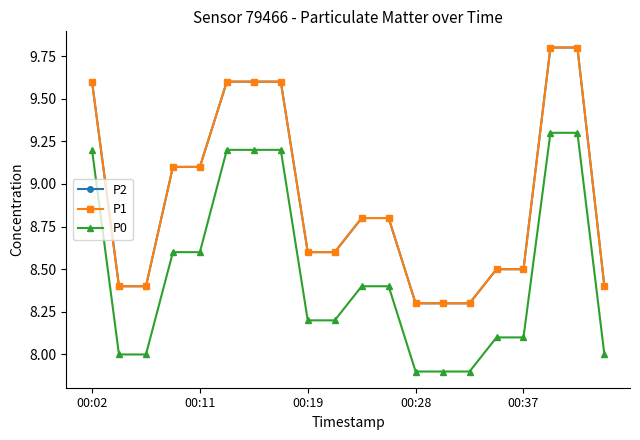

Is this an area chart (filled region under the line)?

No